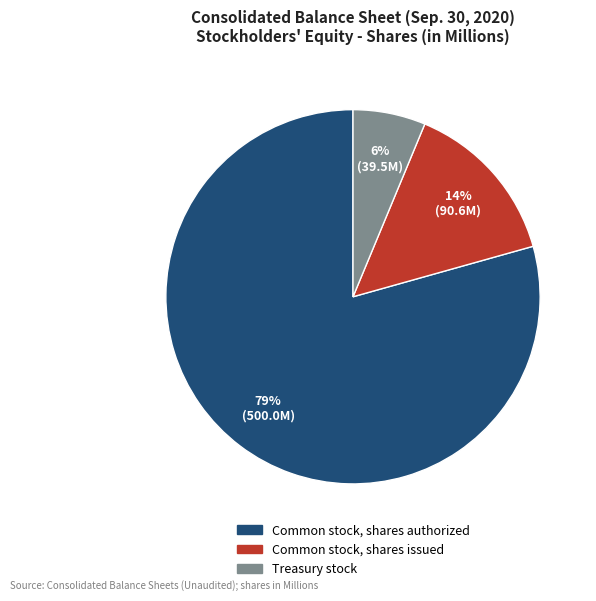

The Treasury stock slice represents 6% of the pie. True or false?

True